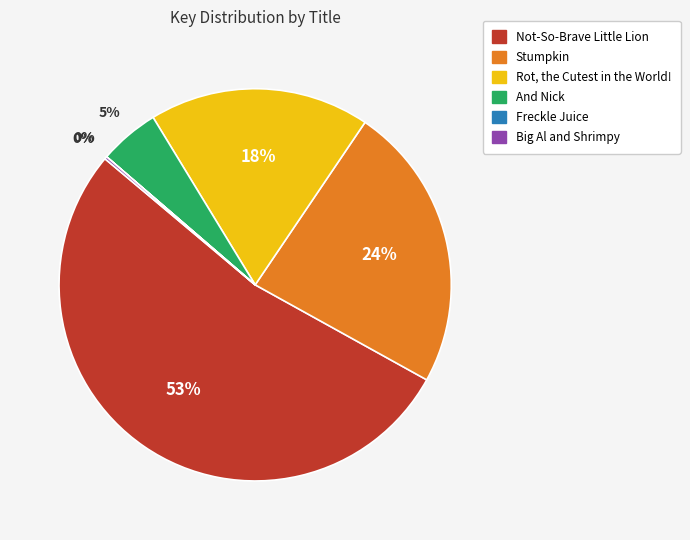

Combined, do Stumpkin and And Nick account for over 50%?

No